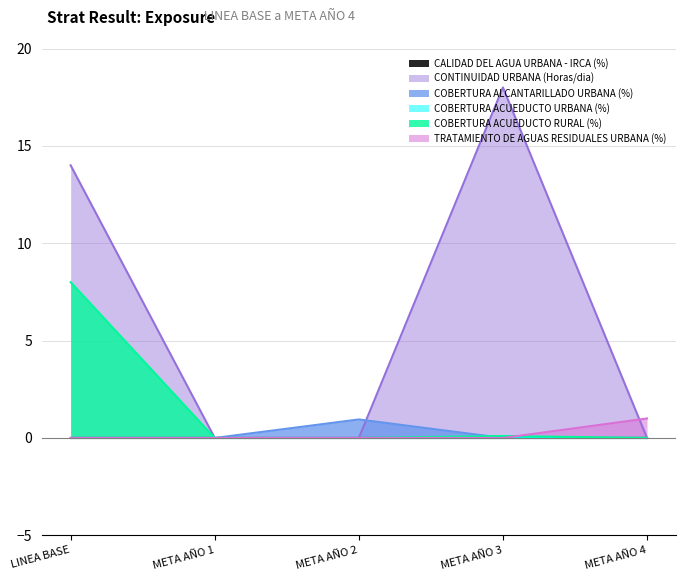

How many times do COBERTURA ALCANTARILLADO URBANA (%) and COBERTURA ACUEDUCTO RURAL (%) cross each other?

1